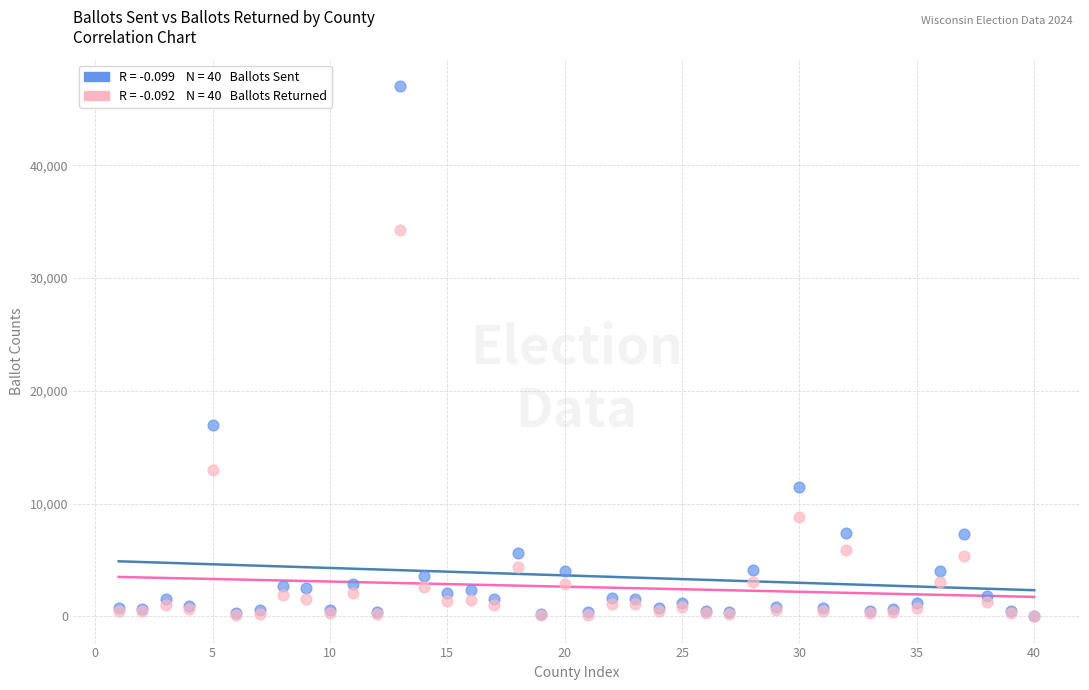

Across all series, what Y value is closest to 23540?

16996